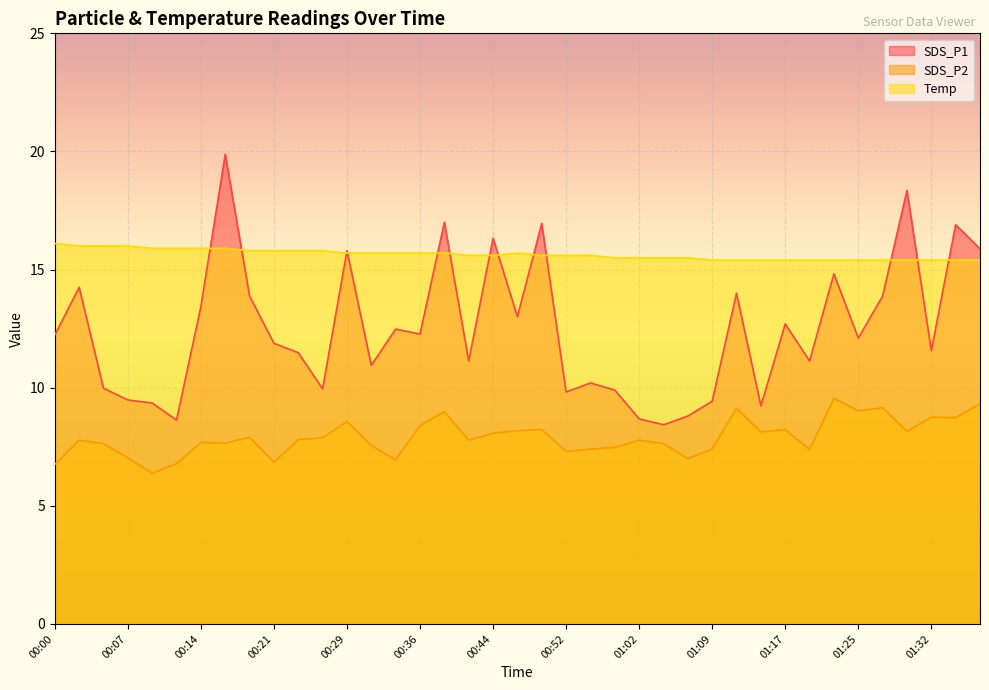

In SDS_P2, how many points are higher than both neighbors (excluding endpoints)?

12